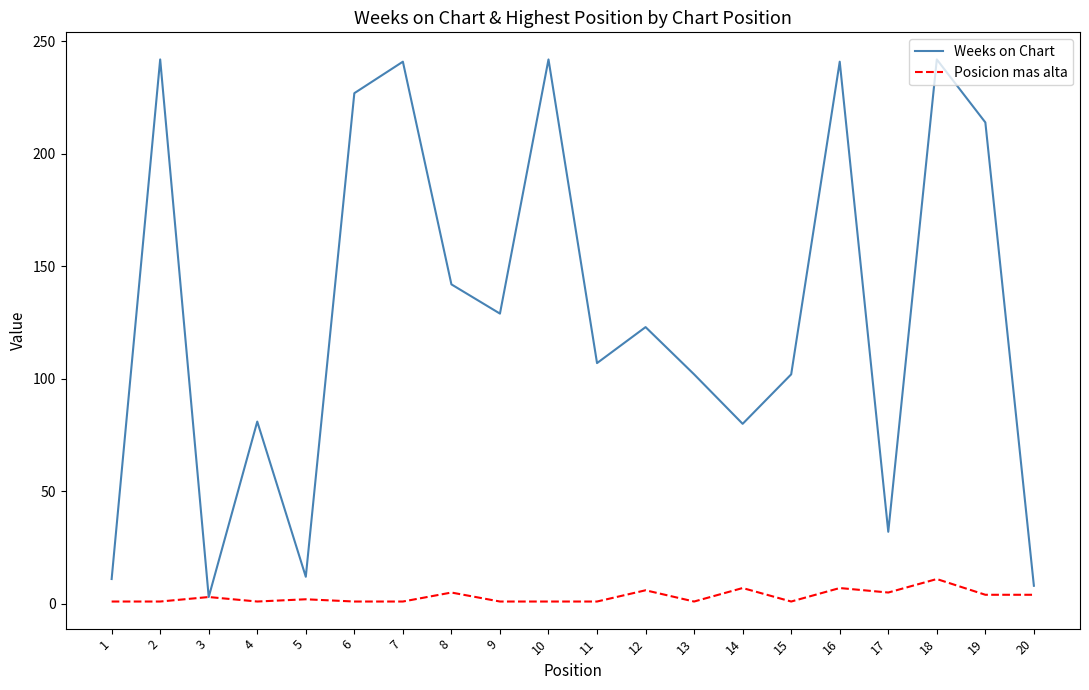

The Posicion mas alta series shows 1 at 7. True or false?

True